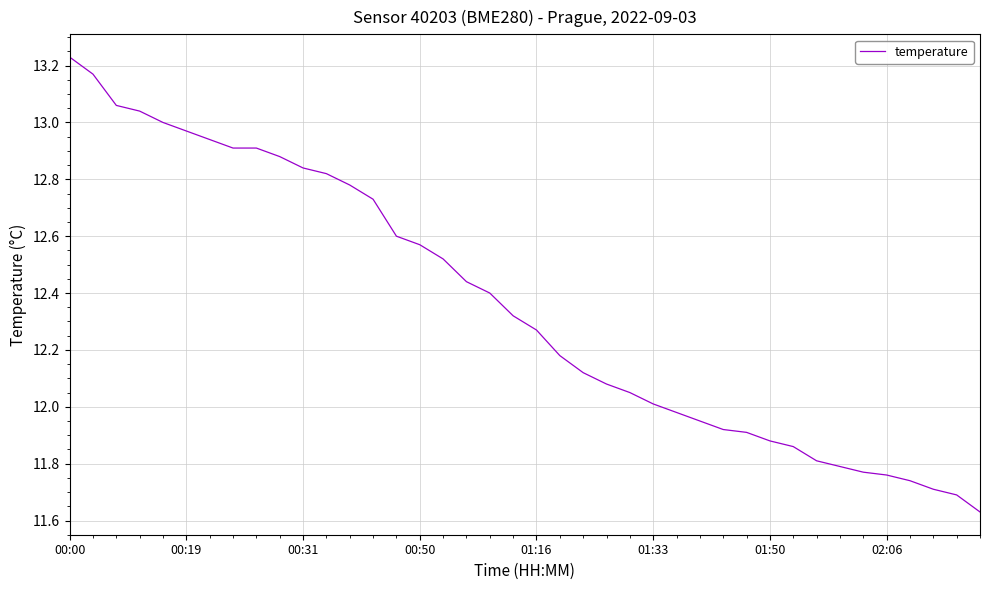

What is the difference between the maximum and minimum values?

1.6